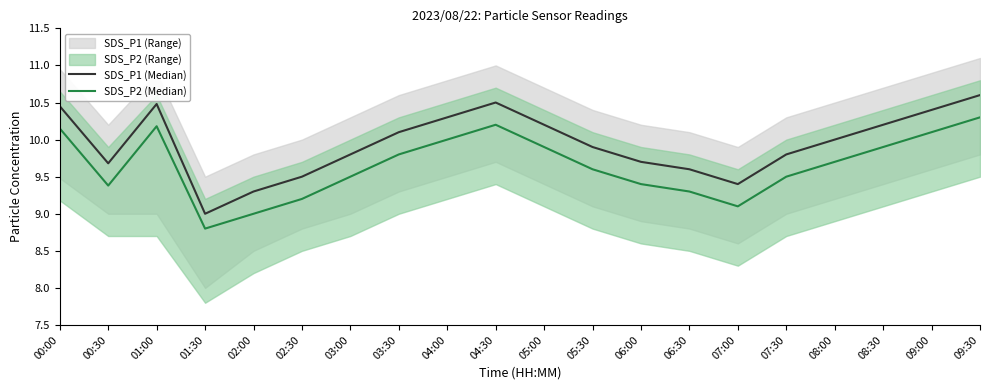

Rank the series by their average value, from lowest to highest.

SDS_P2 (Median), SDS_P1 (Median)